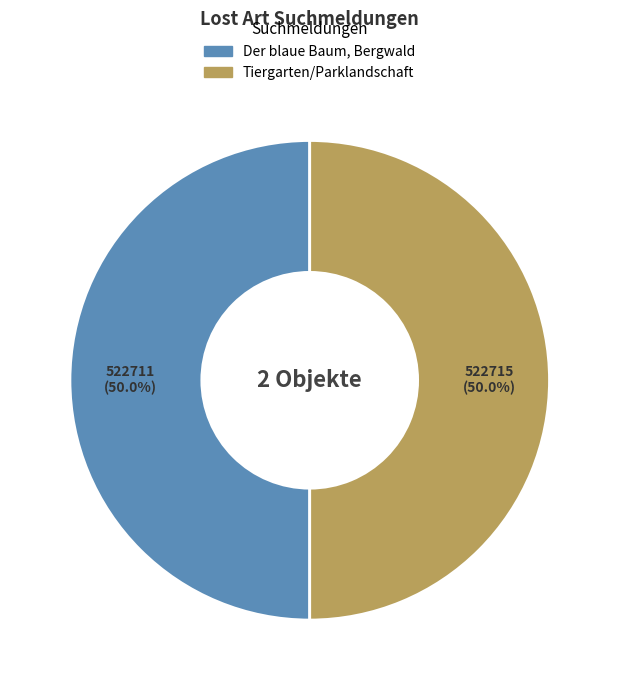

Approximately how many times larger is the value at Tiergarten/Parklandschaft compared to Der blaue Baum, Bergwald?

1.0